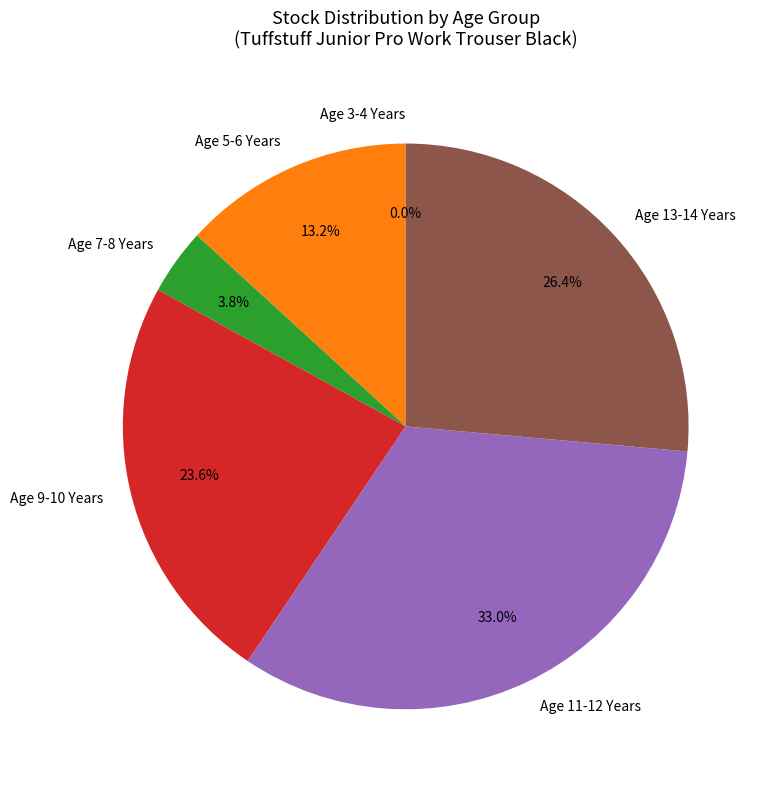

To the nearest percent, what is the difference between the Age 11-12 Years and Age 9-10 Years slice percentages?

9%